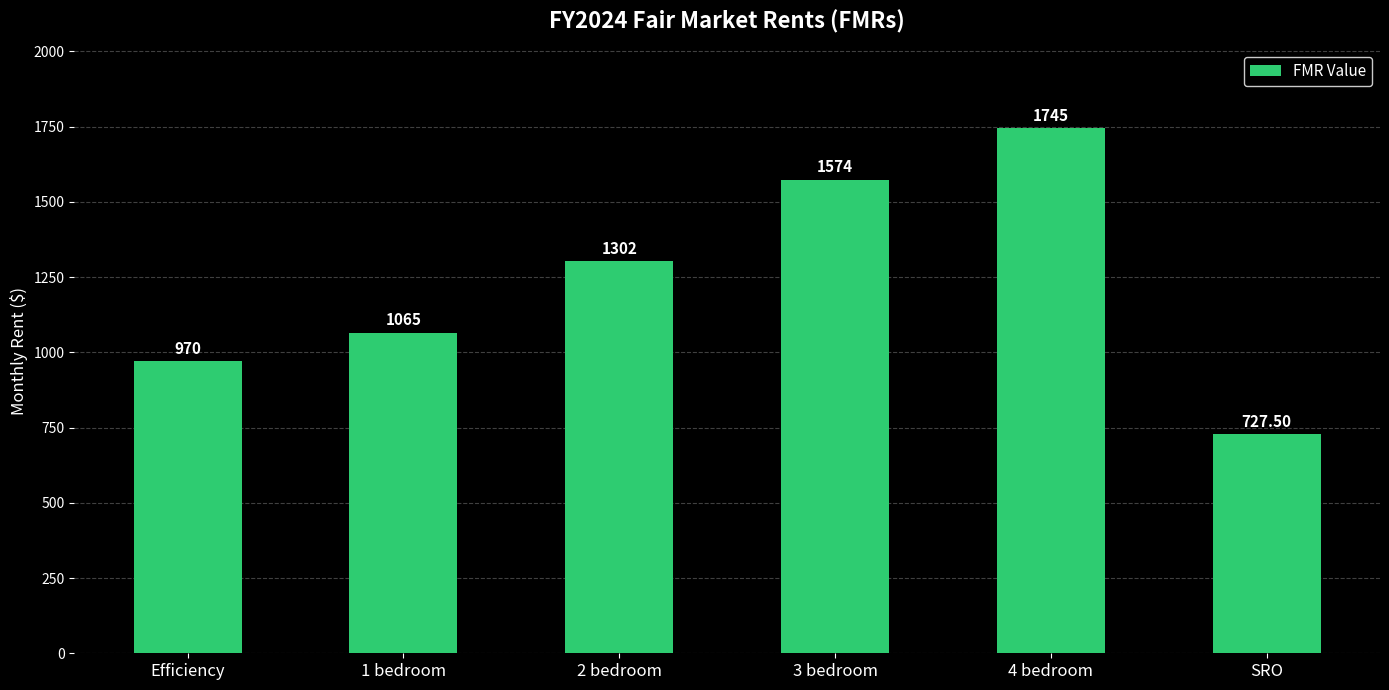

The chart shows a value of 1065.0 at 1 bedroom. True or false?

True